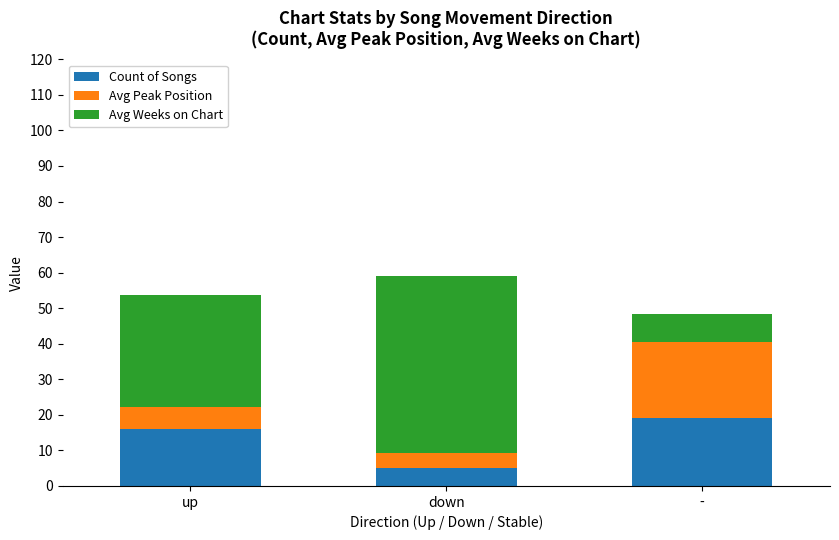

What is the sum of all Count of Songs values?

40.0